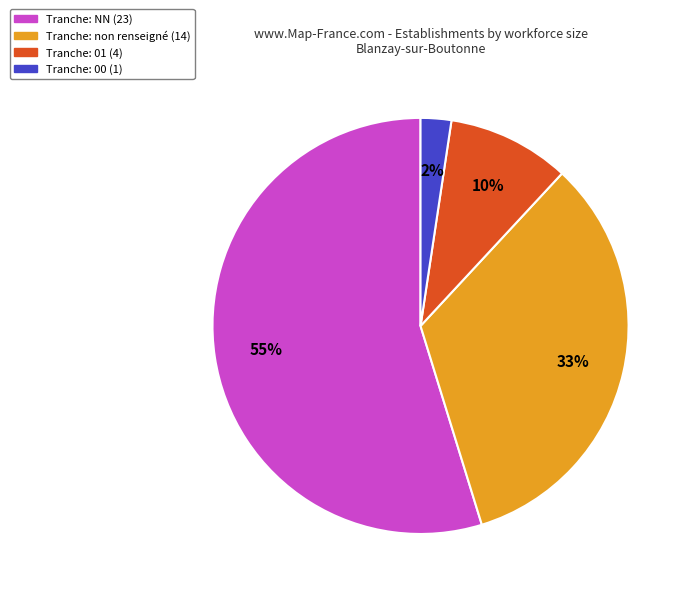

Is there a majority slice in this chart?

Yes